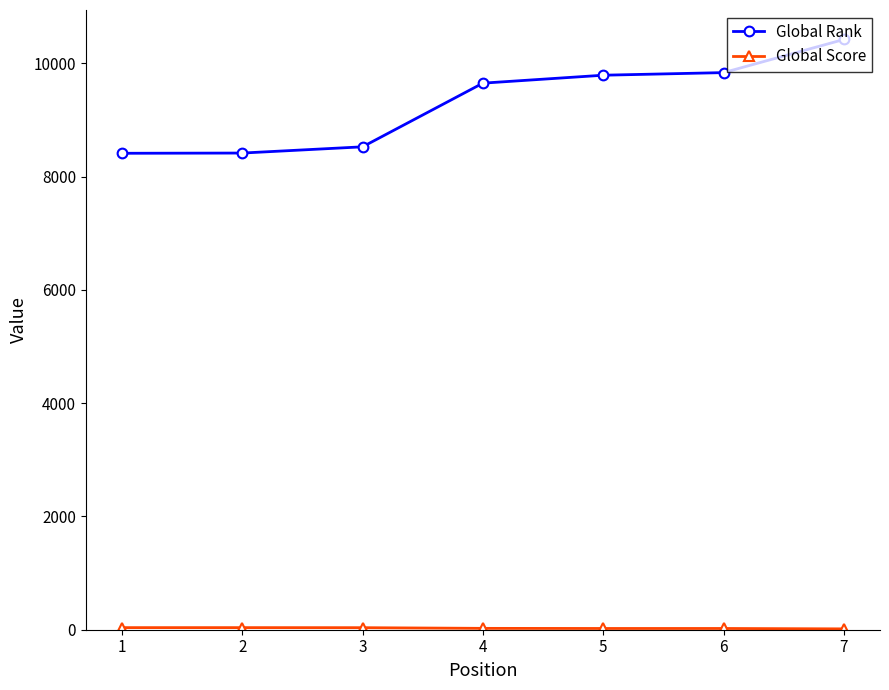

Which series has the largest range (max minus min)?

Global Rank